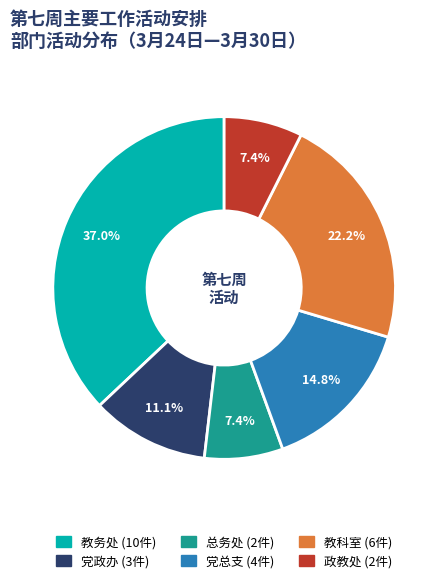

How much of the chart is everything except 总务处?

92.6%